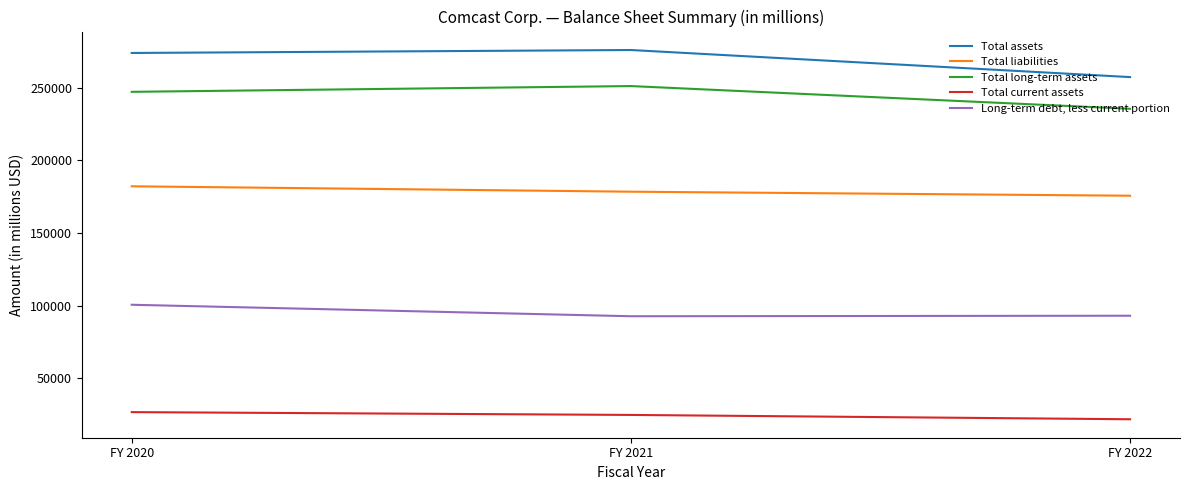

What is the spread (max minus min) of values at FY 2021?

251098